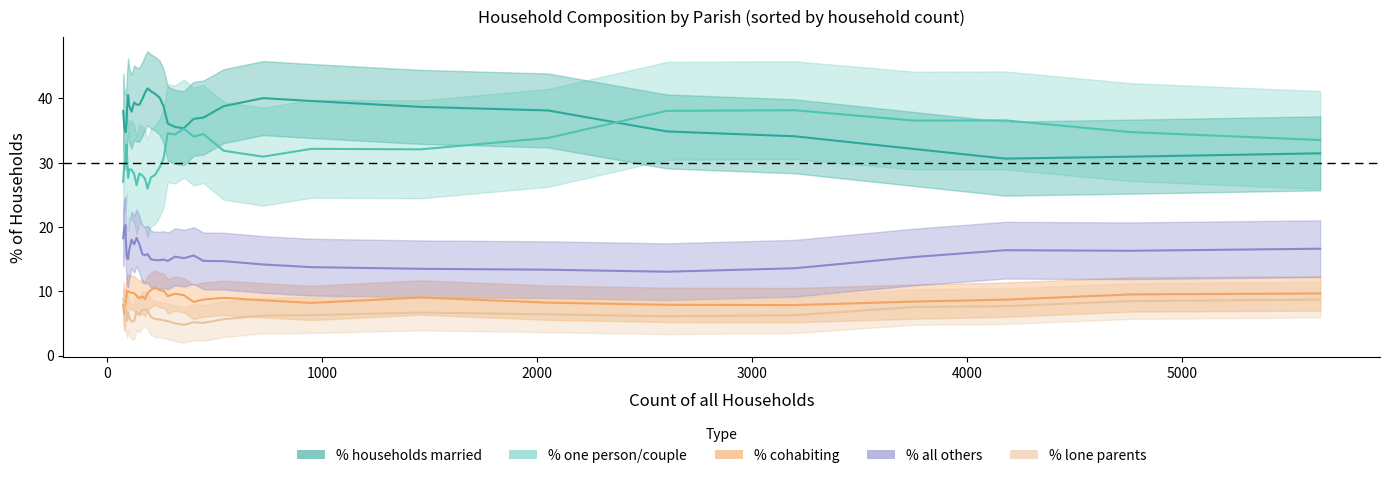

What is the total value across all series at 10?

100.0